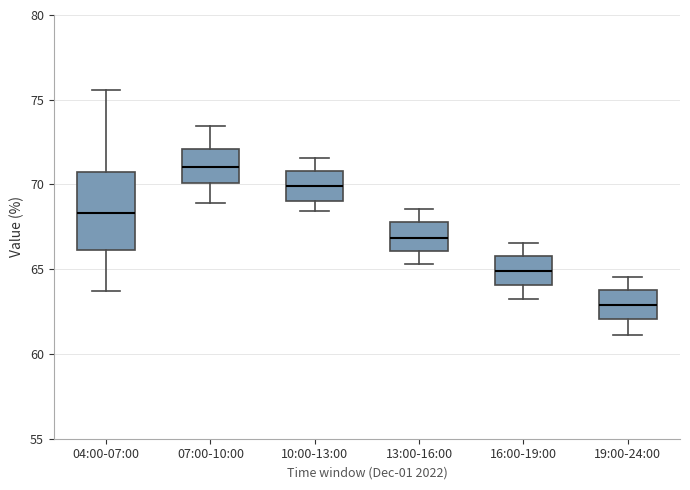

Which box is the tallest, from its lower edge to its upper edge?

04:00-07:00